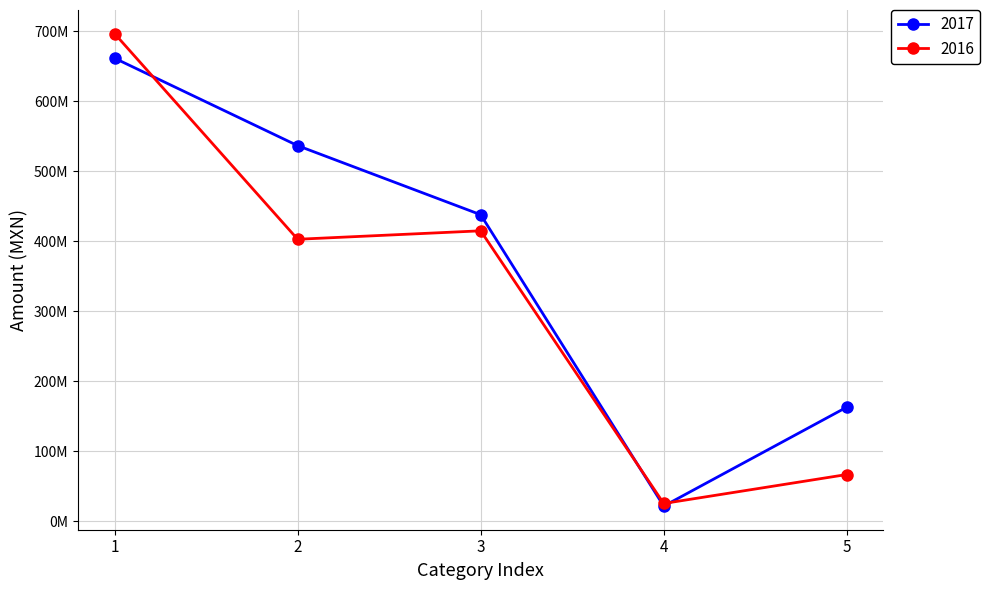

True or false: 2016 and 2017 intersect in this chart.

True